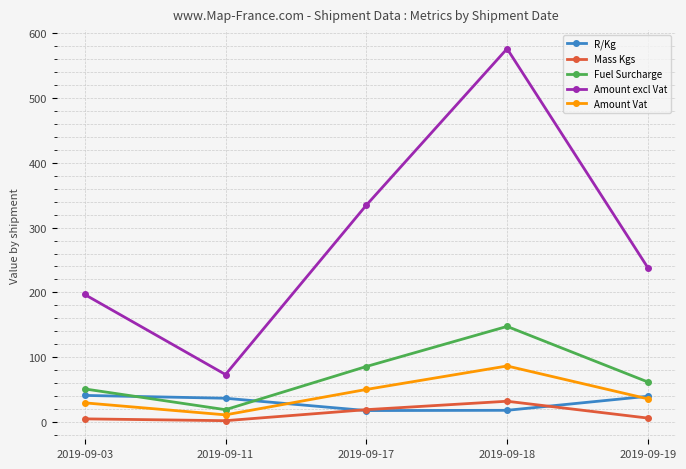

What are all the series names shown in the legend?

R/Kg, Mass Kgs, Fuel Surcharge, Amount excl Vat, Amount Vat